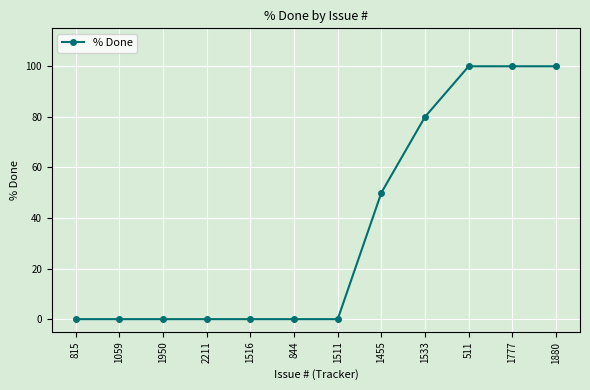

What is the approximate value at 1777, to the nearest 10?

100